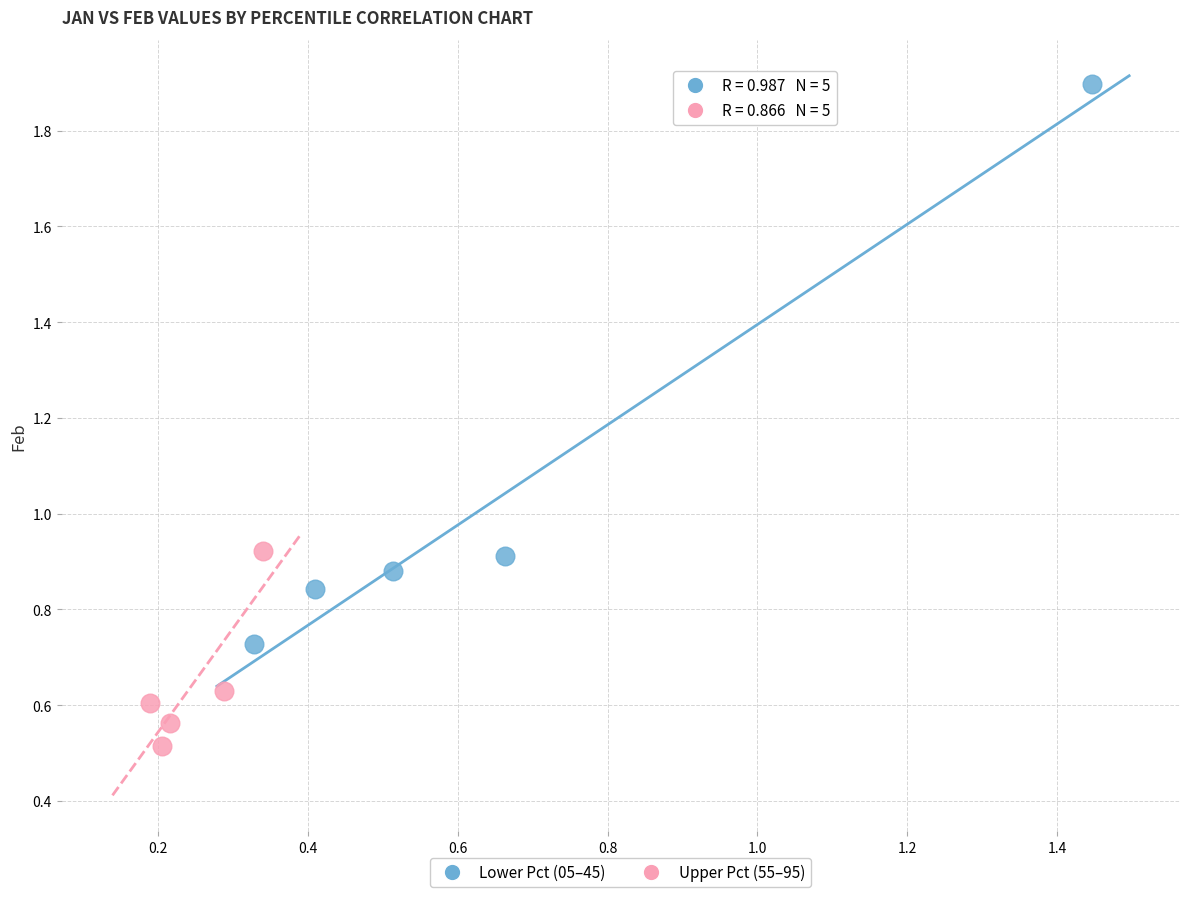

What are all the series names shown in the legend?

Lower Pct (05–45), Upper Pct (55–95)